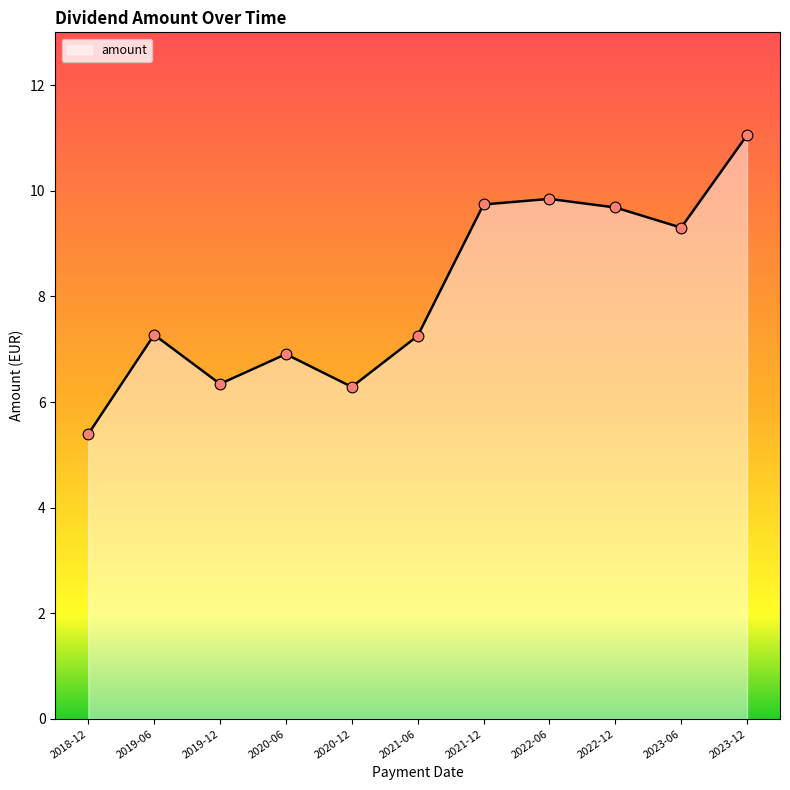

What is the ratio of the value at 2022-06 to the value at 2018-12?

1.8